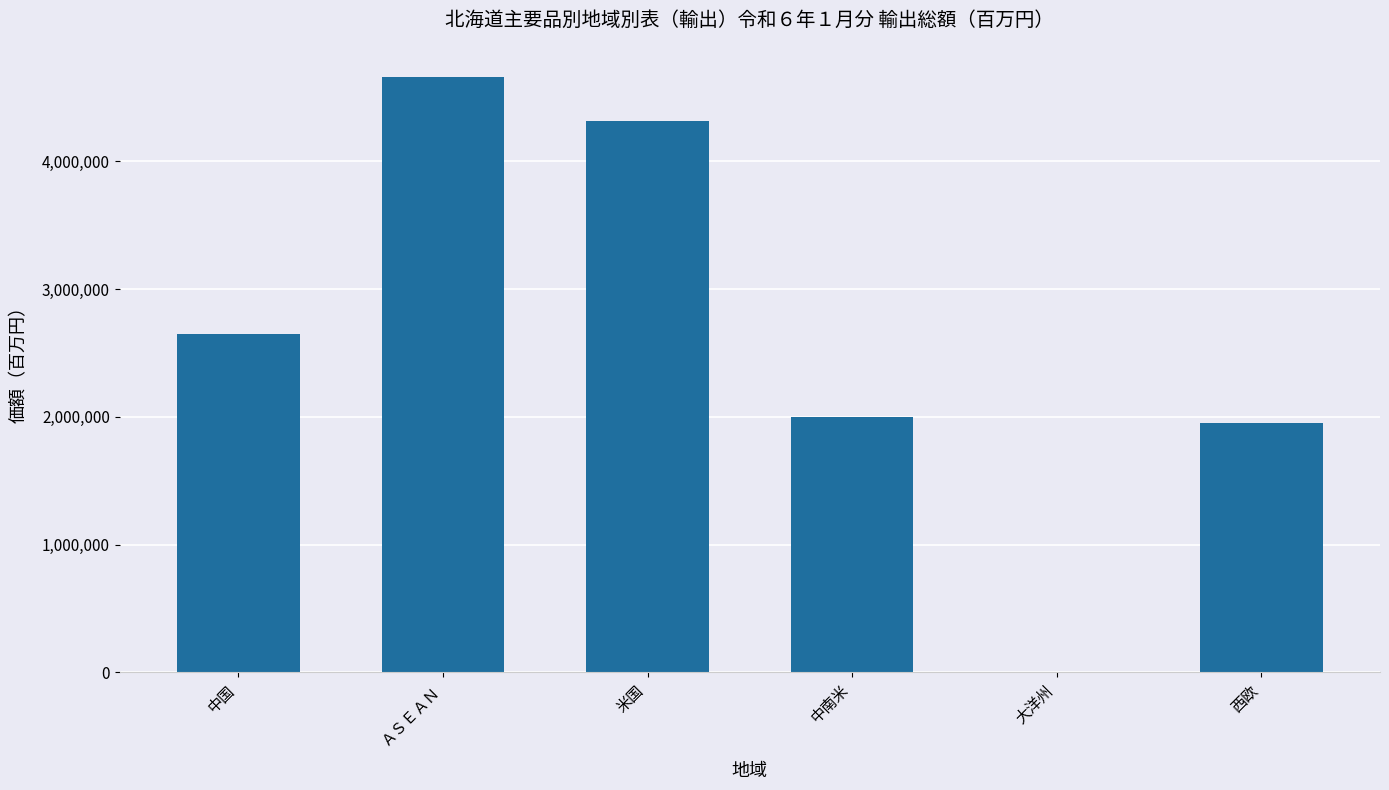

At which category does the chart reach its peak across all series?

ＡＳＥＡＮ